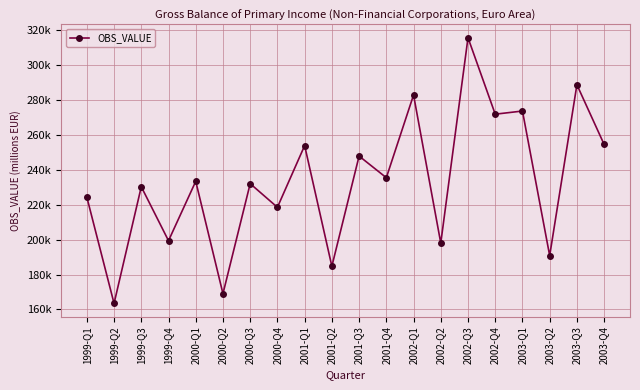

Which category has the highest value across all series?

2002-Q3